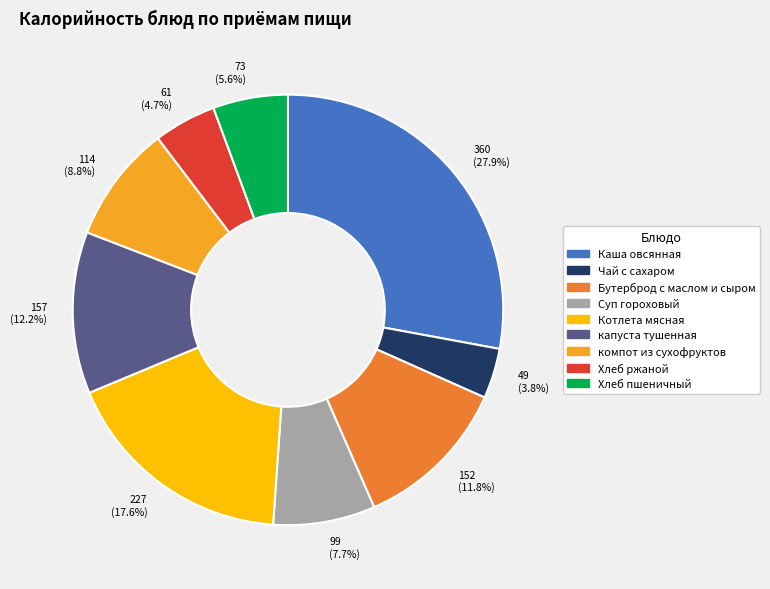

What percentage is the капуста тушенная slice, to the nearest percent?

12%